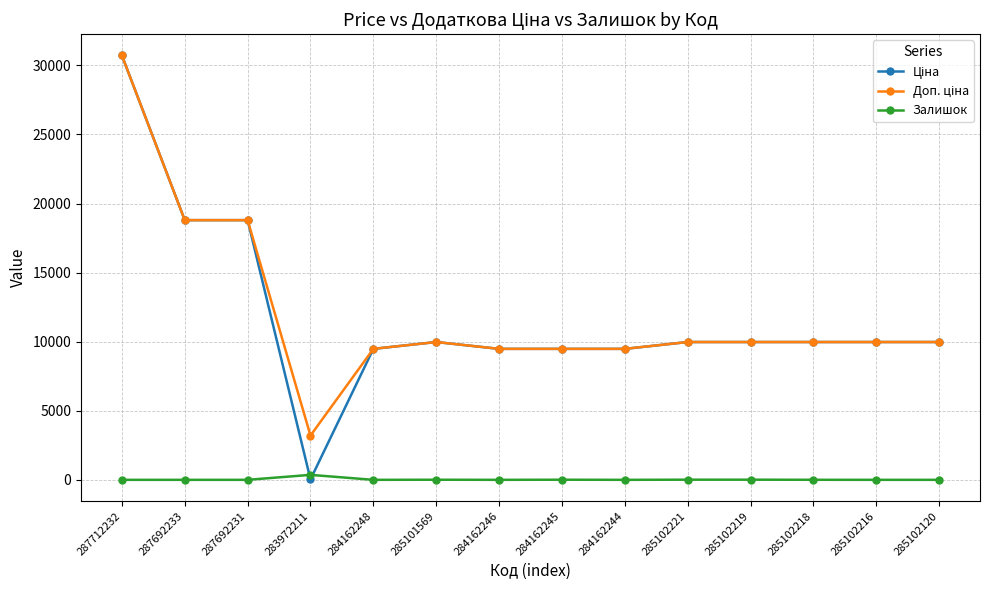

At how many categories does at least one series exceed 7126?

13